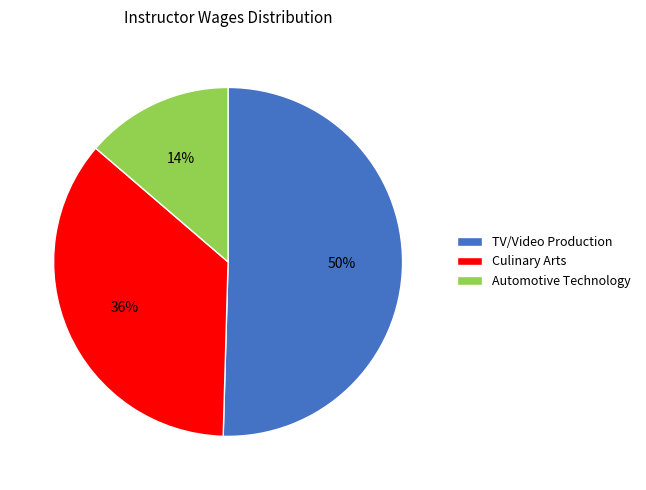

To the nearest percent, what is the combined percentage of Automotive Technology and Culinary Arts?

50%